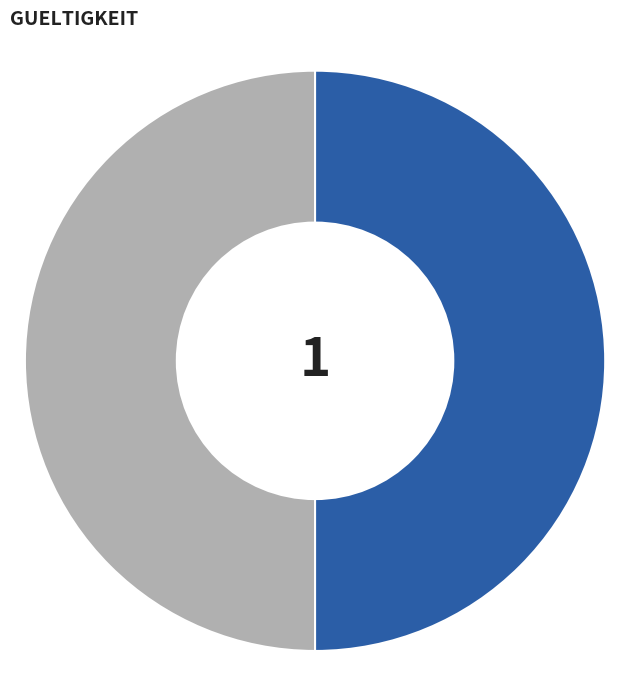

Approximately how many times larger is the value at 1 compared to 0?

1.0